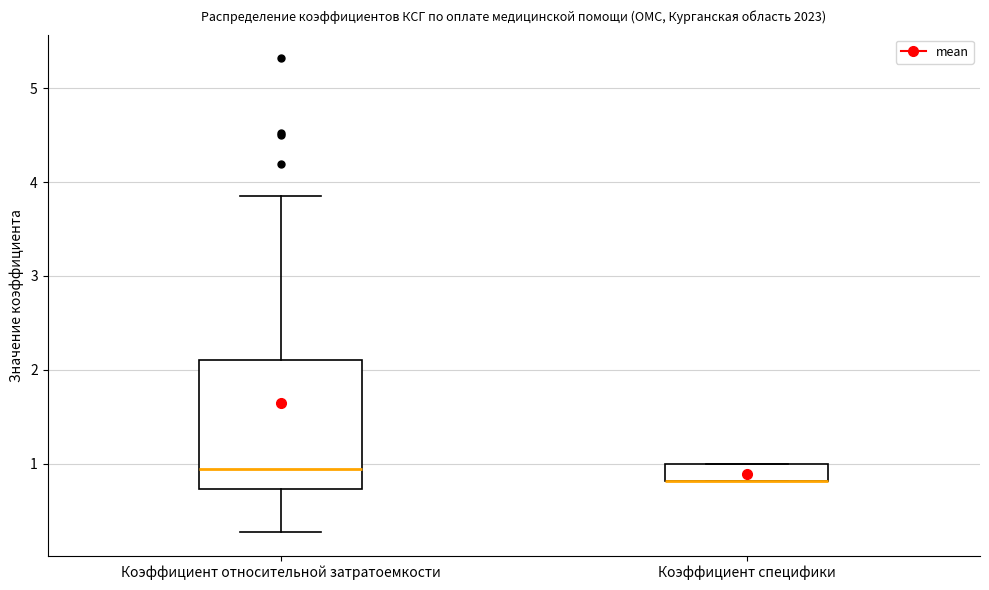

Reading left to right, transcribe this box plot: for each box, give where its median line is, the range the box spans, and where its two whiskers end, as read against the y-axis. The values are not printed on the chart, so give them approximately, as read against the axis.

Коэффициент относительной затратоемкости: median 0.9, box 0.7 to 2.1, whiskers 0.3 to 3.9
Коэффициент специфики: median 0.8 (drawn on the box's lower edge), box 0.8 to 1.0, whiskers 0.8 to 1.0